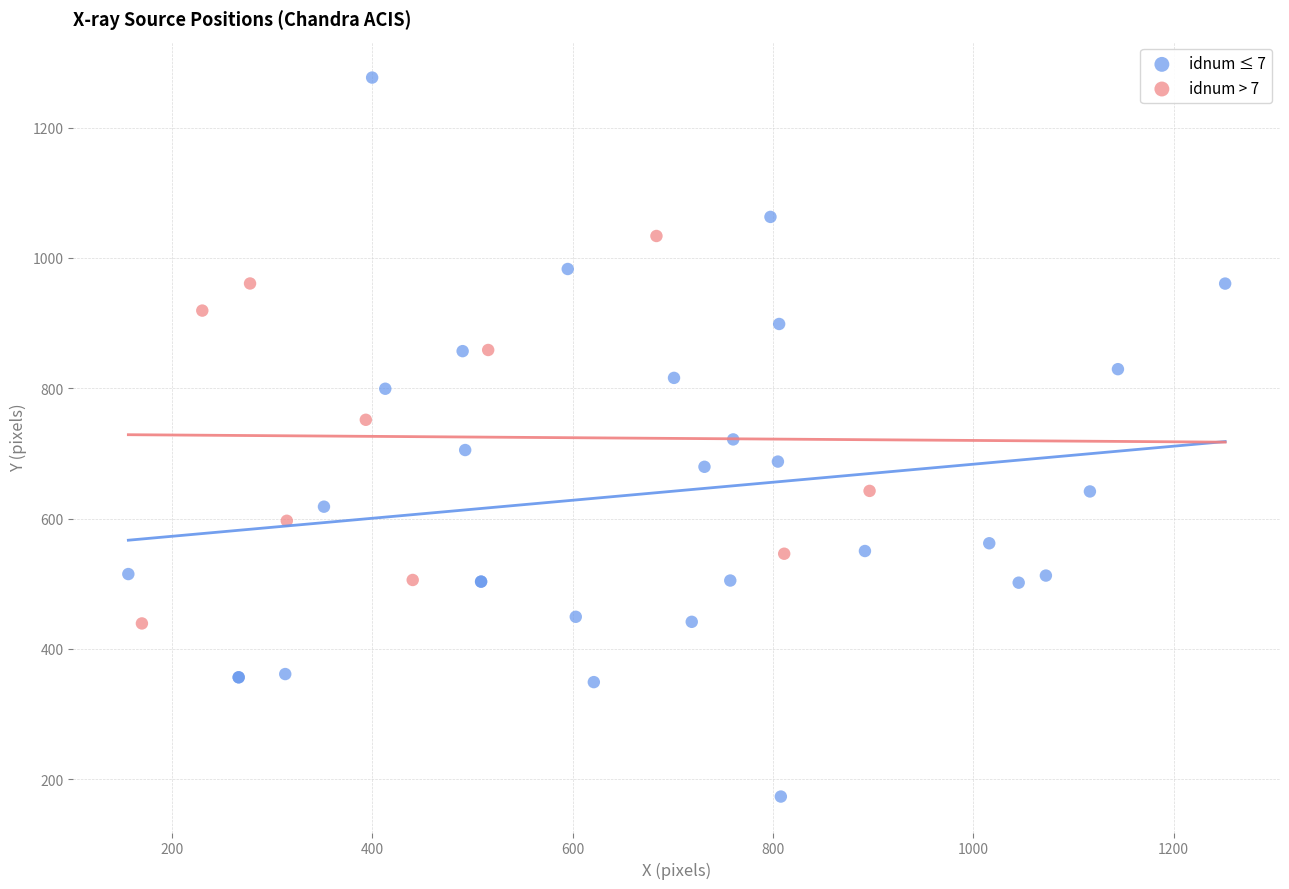

What are all the series names shown in the legend?

idnum ≤ 7, idnum > 7